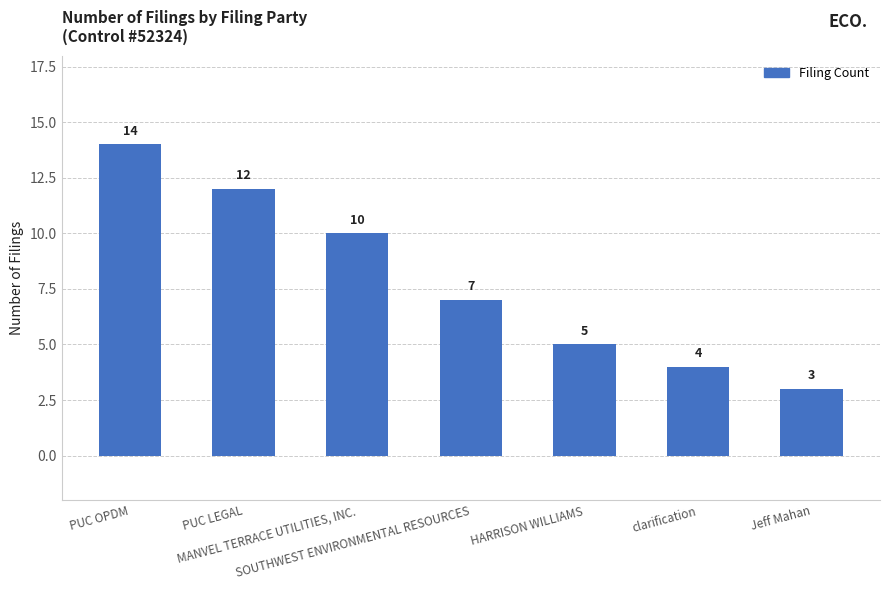

What is the greatest value displayed?

14